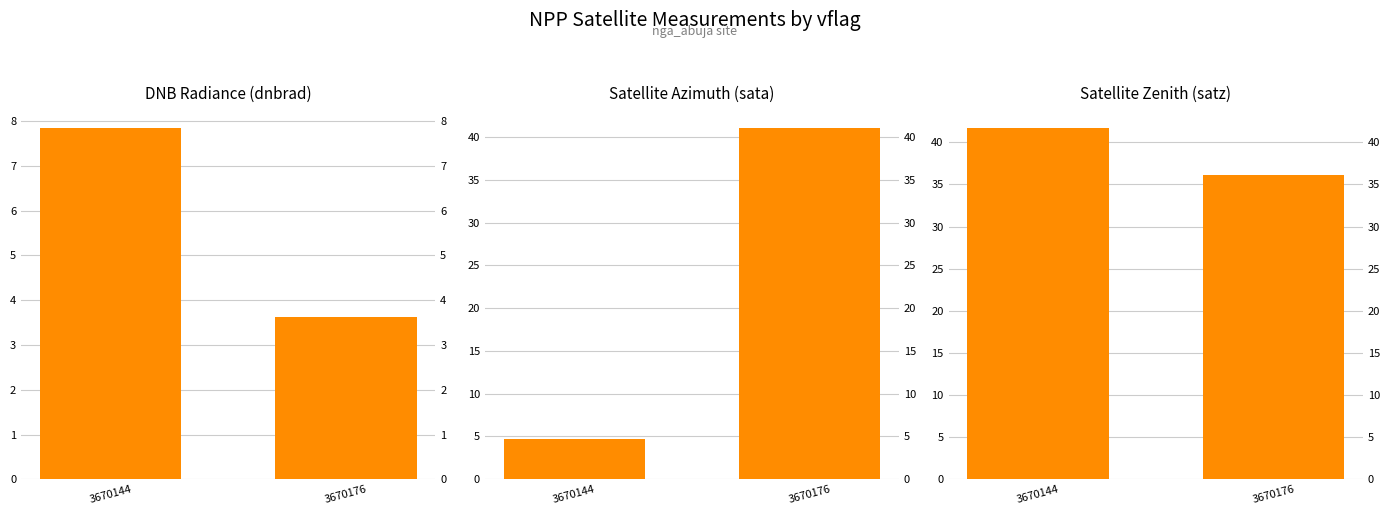

Which has a higher value, 3670176 or 3670144?

3670144